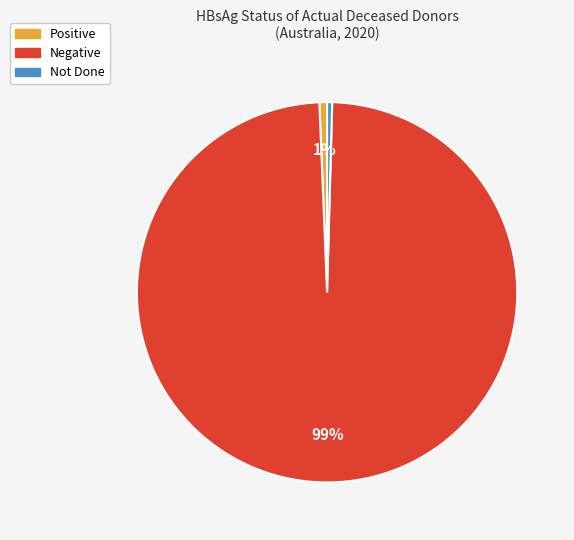

Is there a majority slice in this chart?

Yes